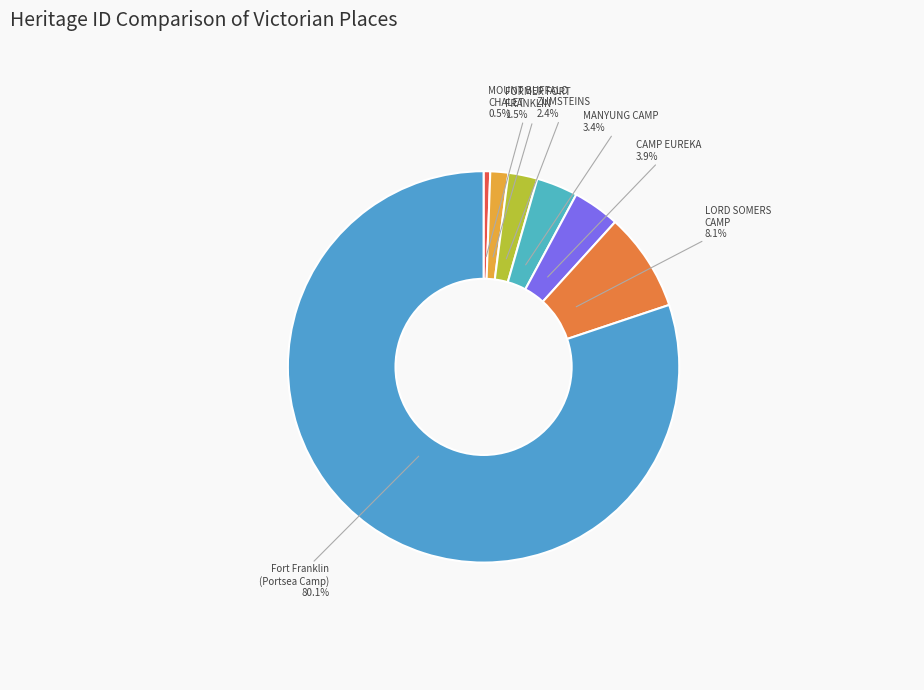

How many segments does this pie chart have?

7